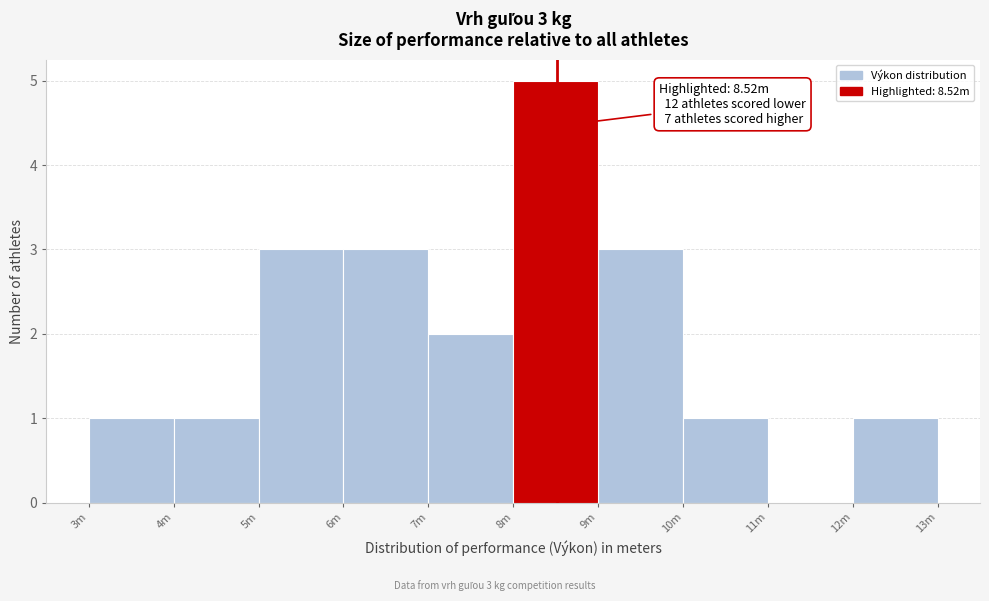

Reading right to left, transcribe all the data shown in this chart.

12m=1	11m=0	10m=1	9m=3	8m=5	7m=2	6m=3	5m=3	4m=1	3m=1